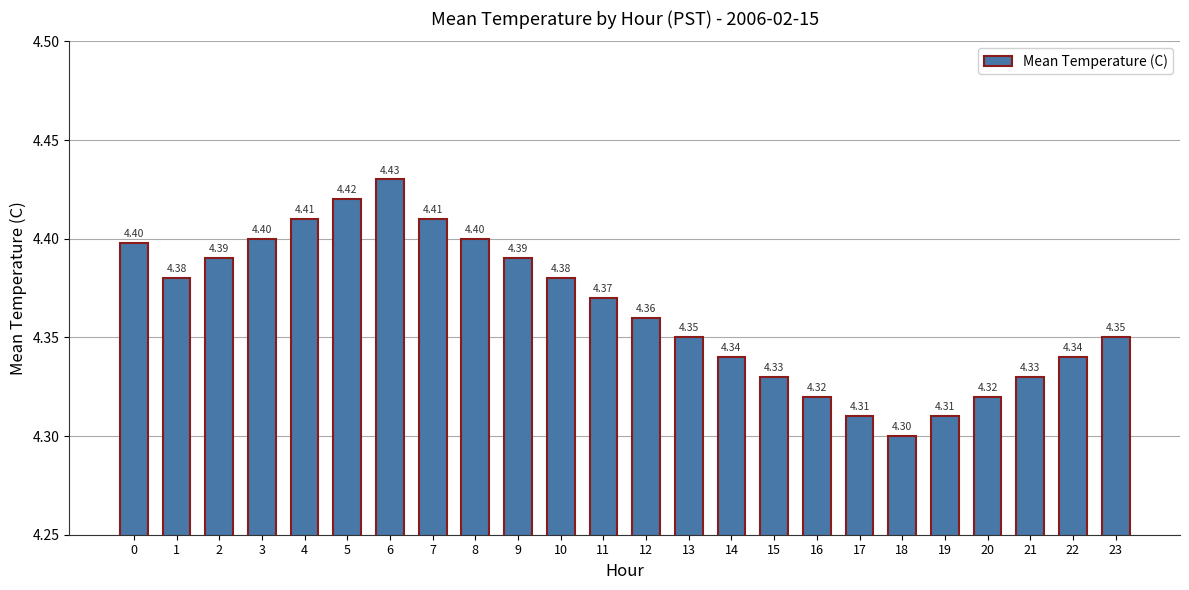

Approximately how many times larger is the value at 8 compared to 3?

1.0